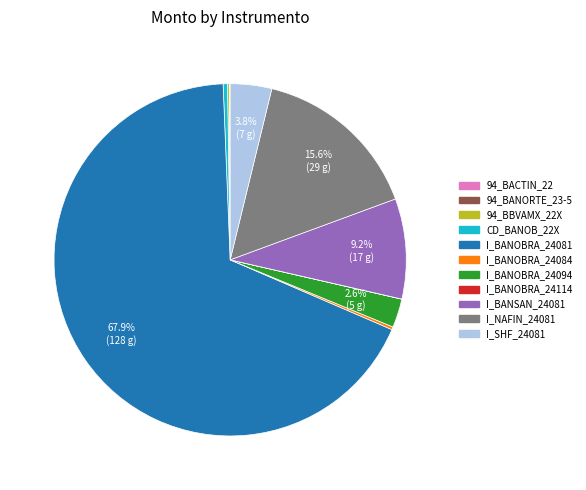

What is the ratio of the value at I_SHF_24081 to the value at CD_BANOB_22X?

9.6